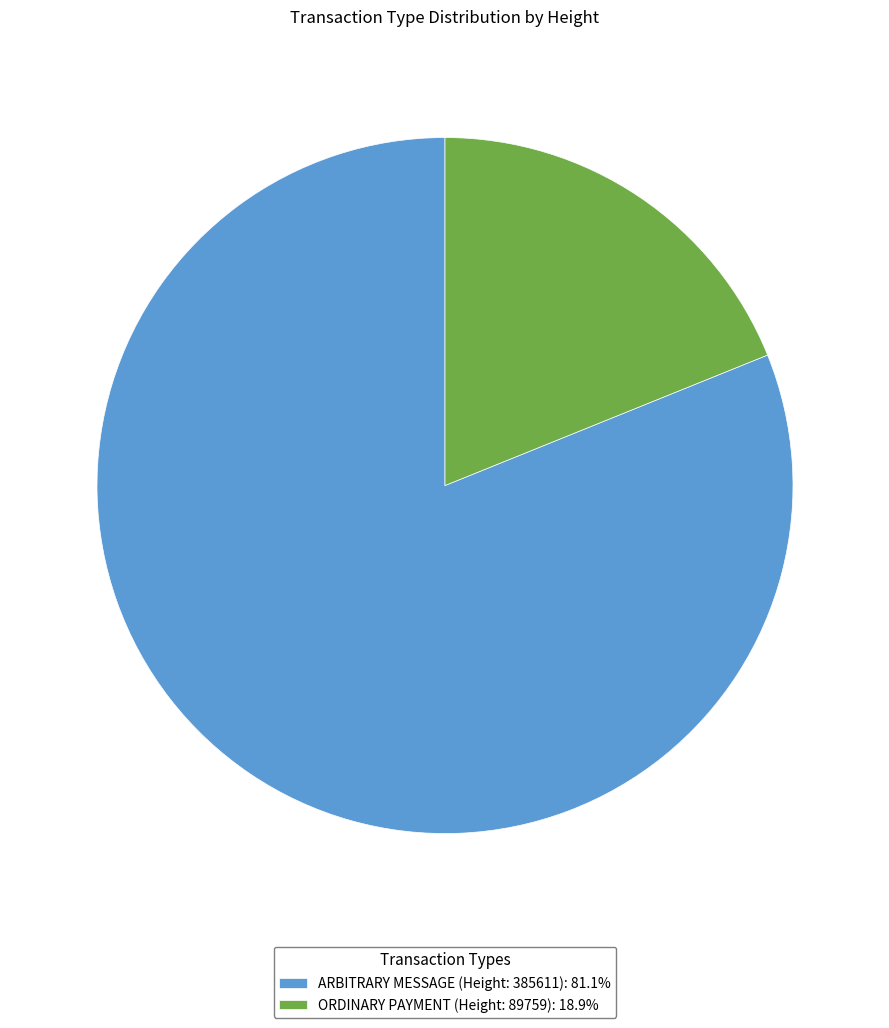

Is there any slice that represents more than half of the pie?

Yes